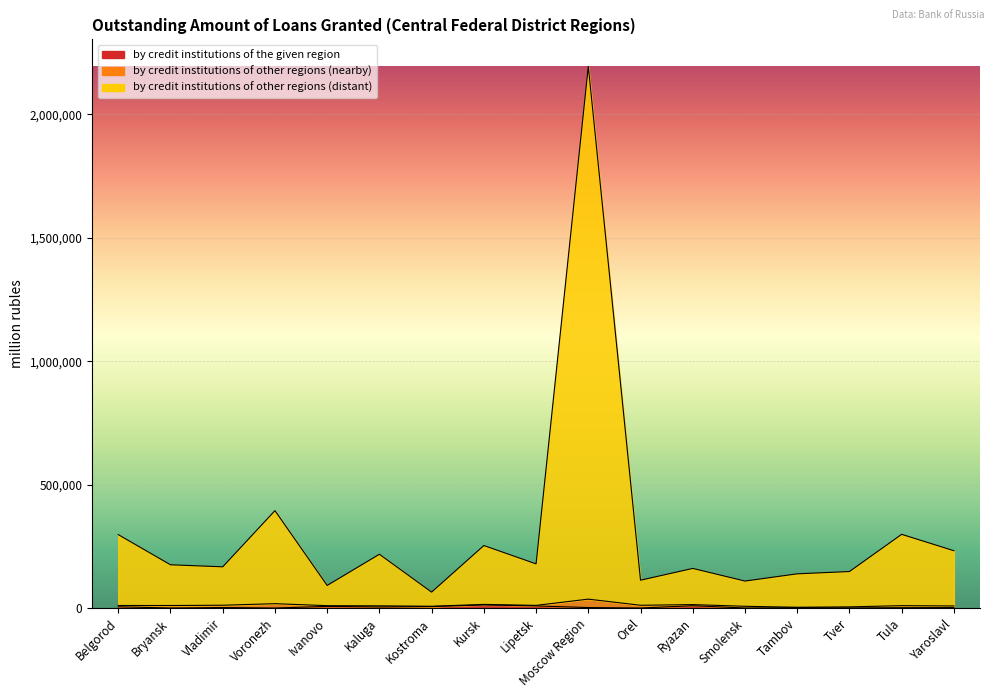

What is the difference between the maximum and minimum values in the by credit institutions of other regions (distant) series?

2130004